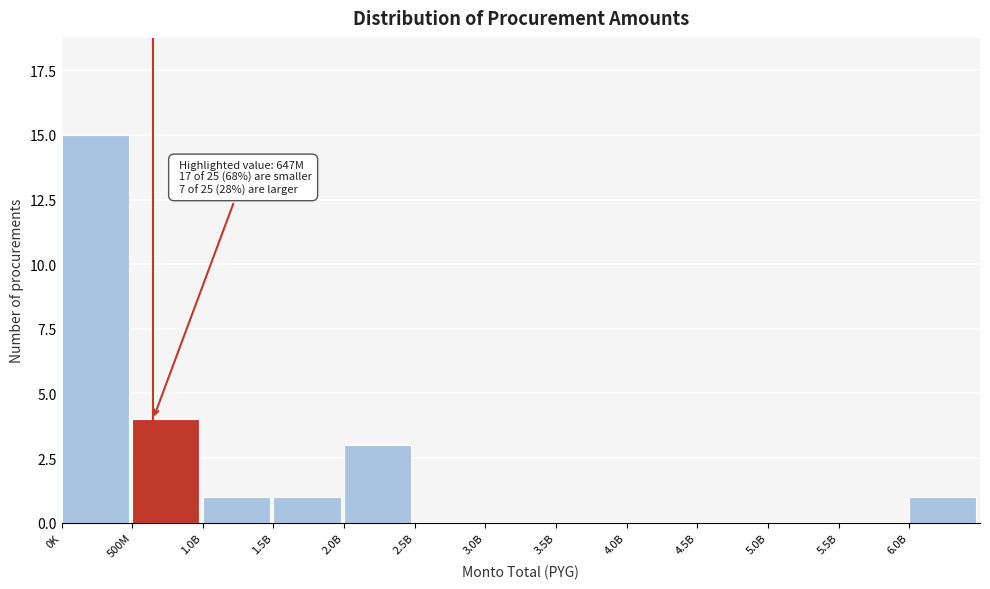

Reading left to right, transcribe all the data shown in this chart.

0K=15	500M=4	1.0B=1	1.5B=1	2.0B=3	2.5B=0	3.0B=0	3.5B=0	4.0B=0	4.5B=0	5.0B=0	5.5B=0	6.0B=1